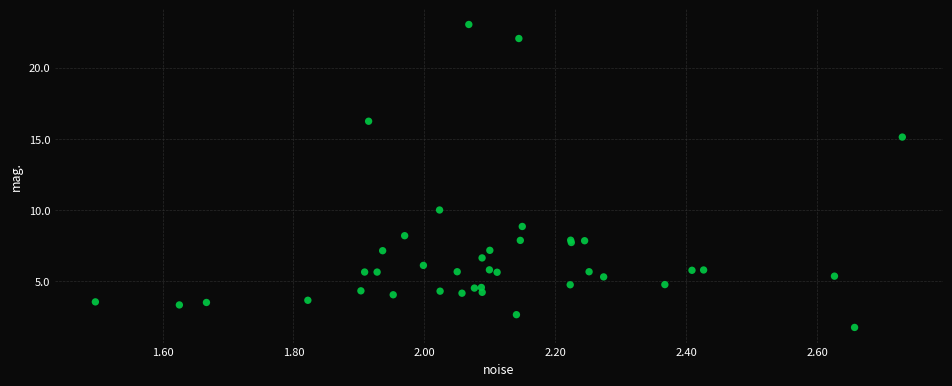

What Y value in the scatter plot is closest to 12?

10.0